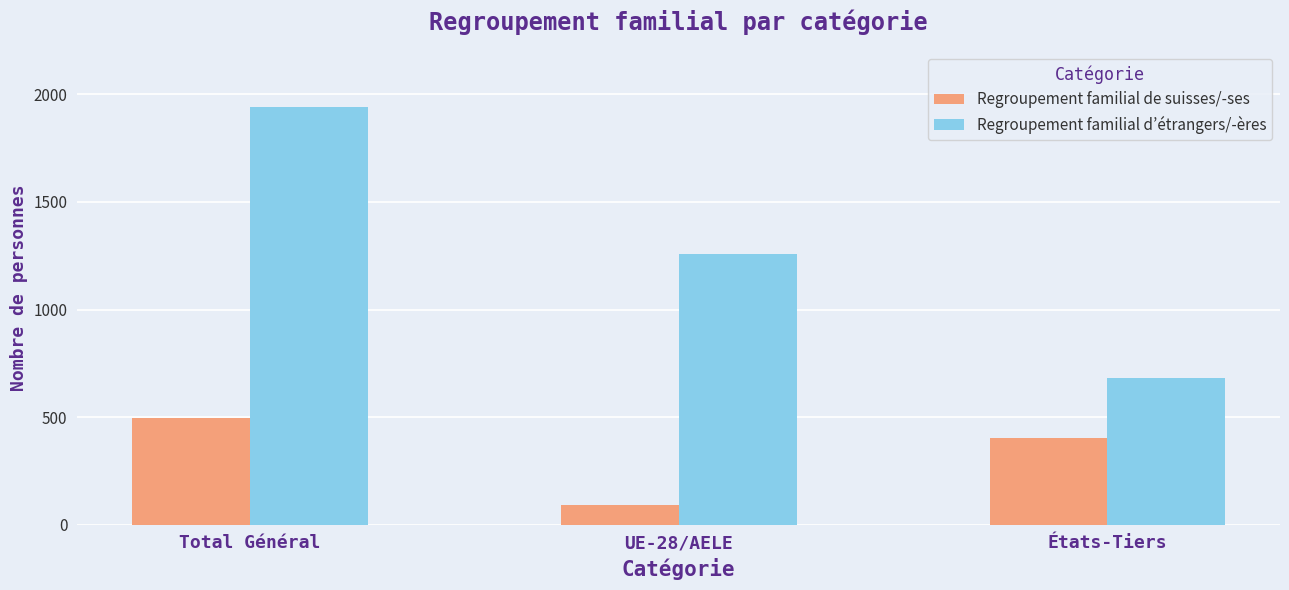

The Regroupement familial d’étrangers/-ères series shows 997 at États-Tiers. True or false?

False